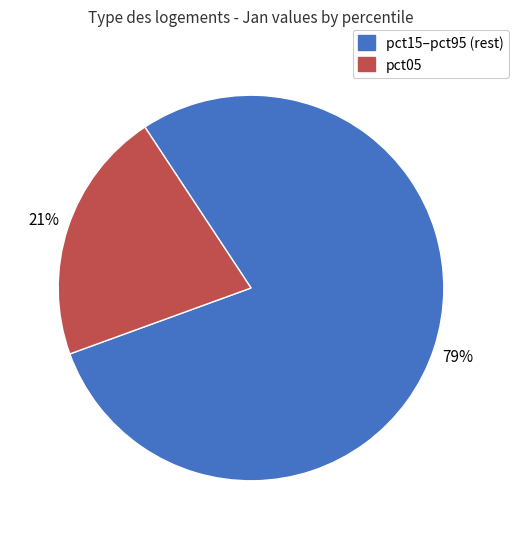

Does any single category account for the majority?

Yes